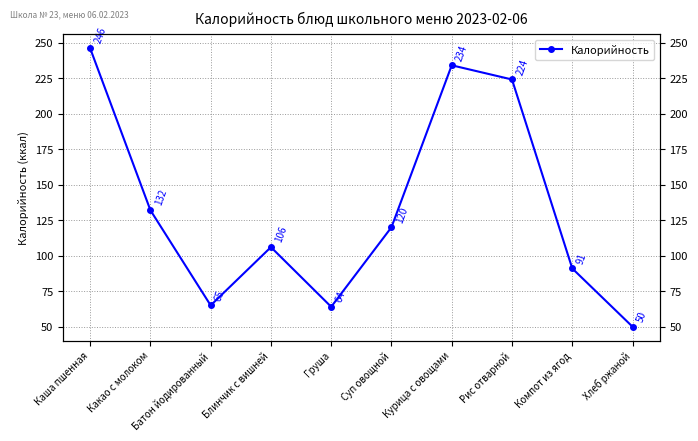

List the labels in order of value, largest first.

Каша пшенная, Курица с овощами, Рис отварной, Какао с молоком, Суп овощной, Блинчик с вишней, Компот из ягод, Батон йодированный, Груша, Хлеб ржаной